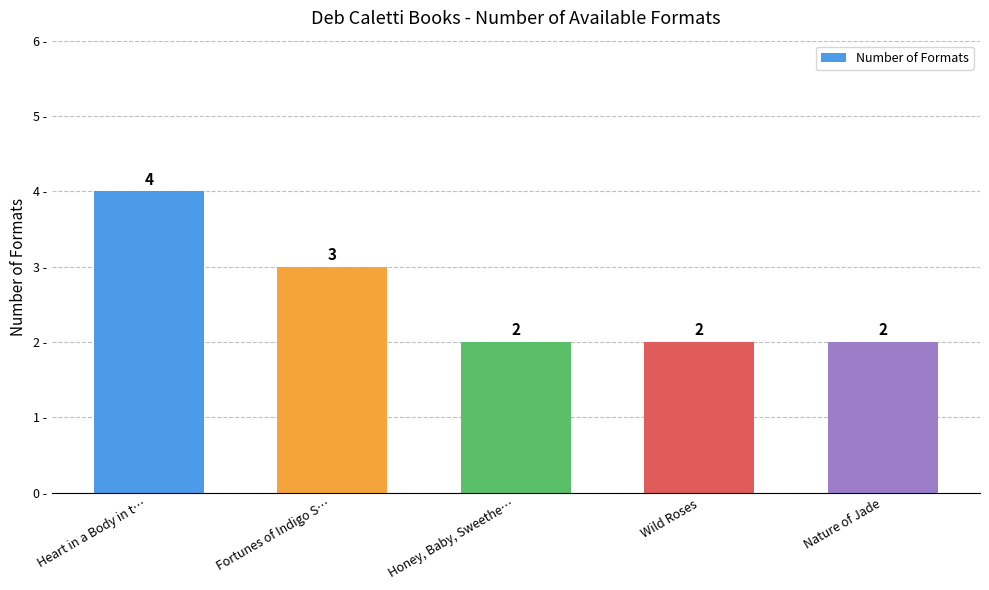

What is the difference between the maximum and minimum values?

2